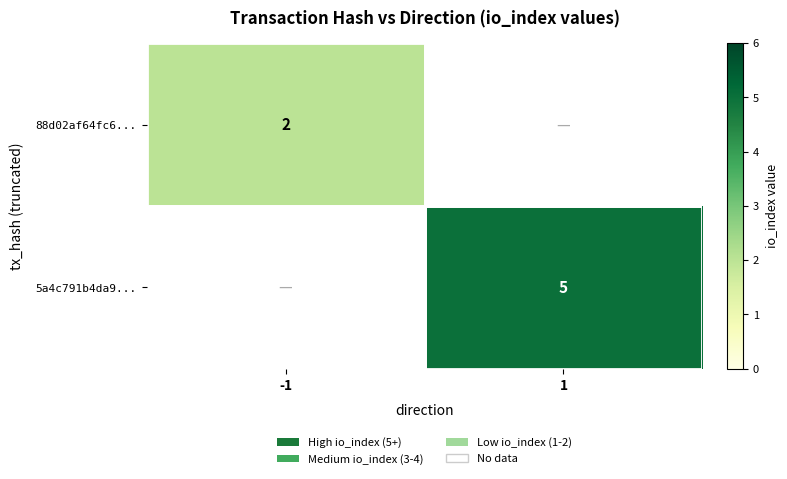

At which category is the sum across all series the highest?

1